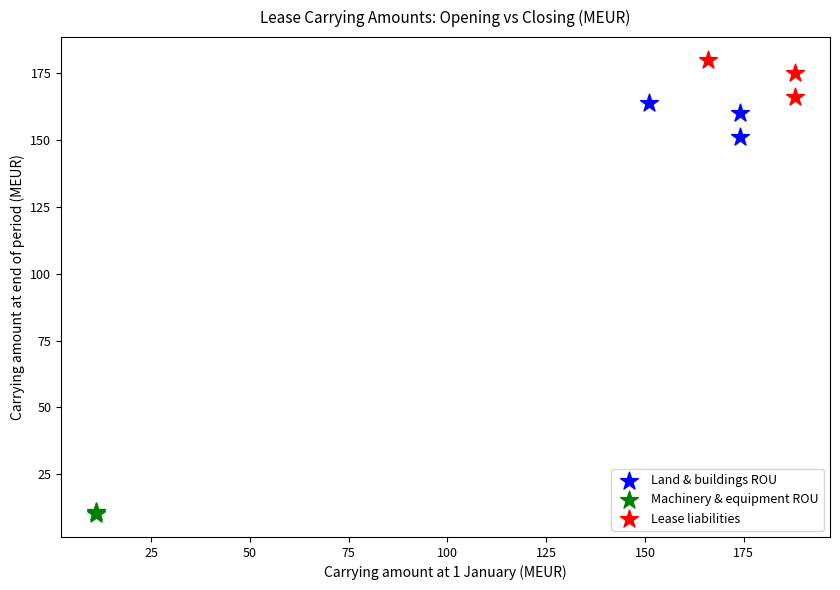

Which series reaches the minimum Y coordinate?

Machinery & equipment ROU